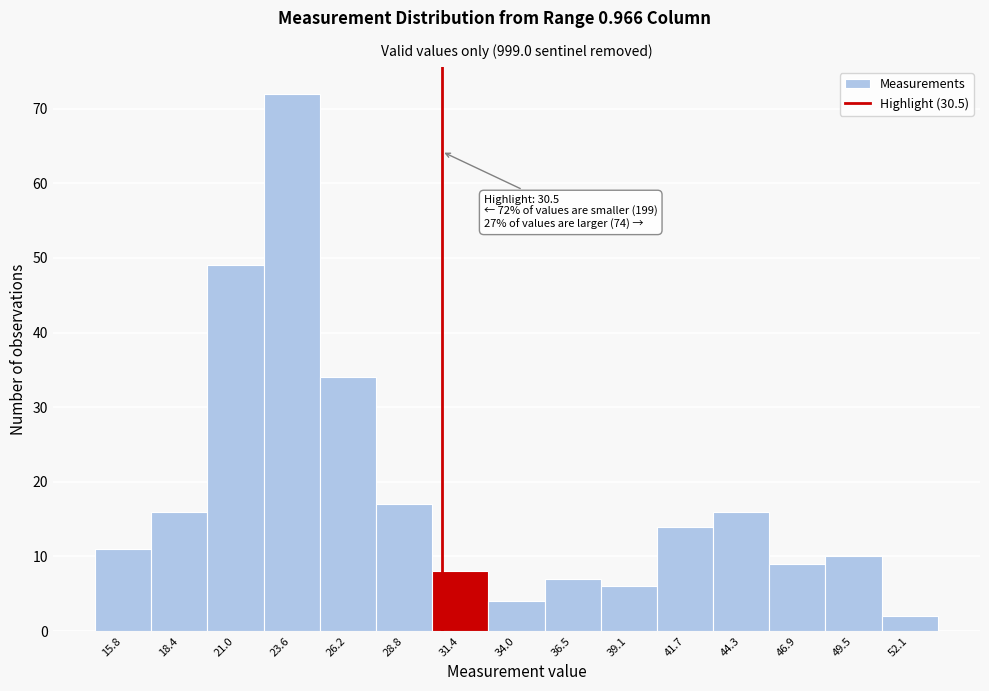

Which range on the x-axis has the tallest bar?

22.5 to 25.0